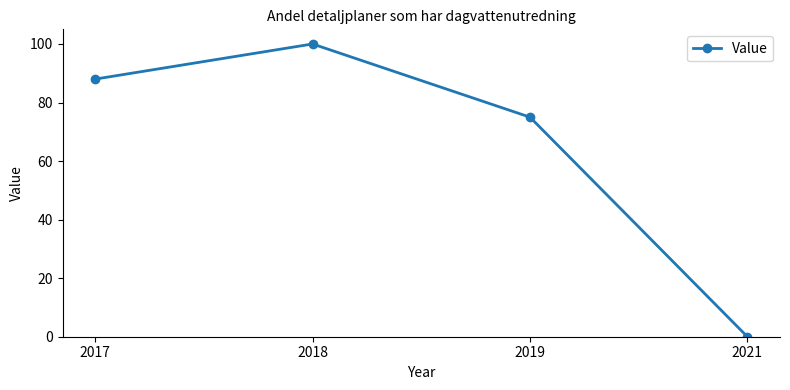

List the labels in order of value, smallest first.

2021, 2019, 2017, 2018